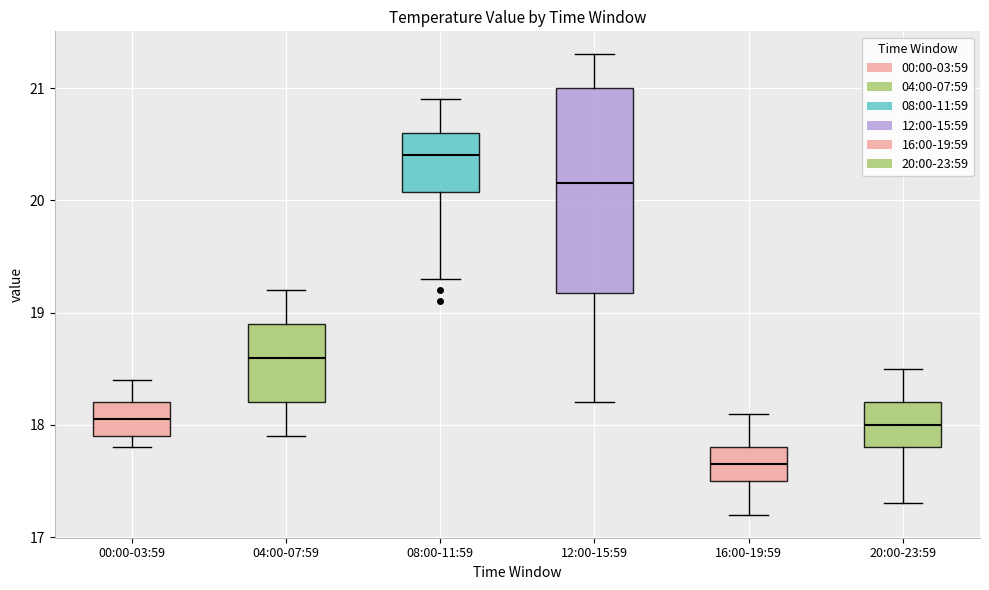

Which box is the tallest, from its lower edge to its upper edge?

12:00-15:59